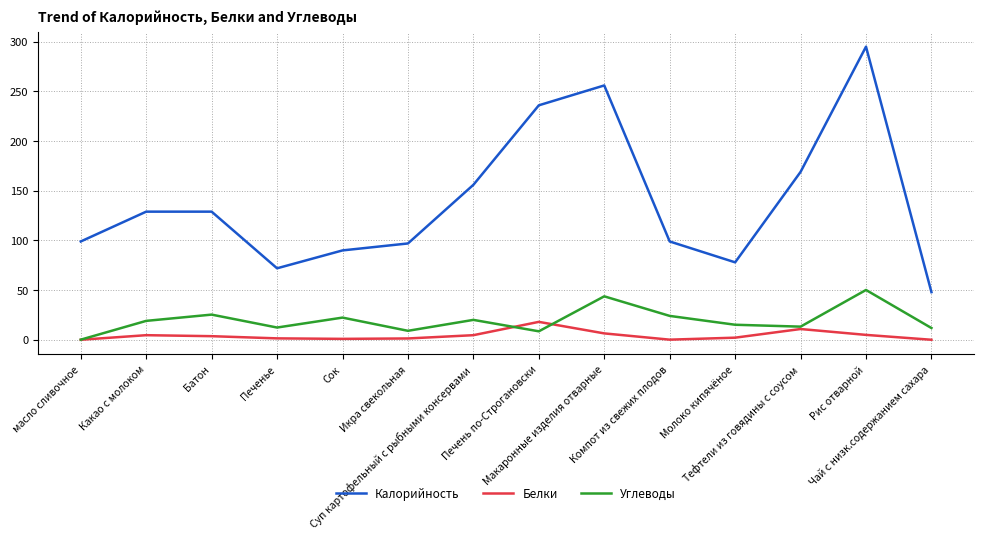

Which series has the widest spread of values?

Калорийность